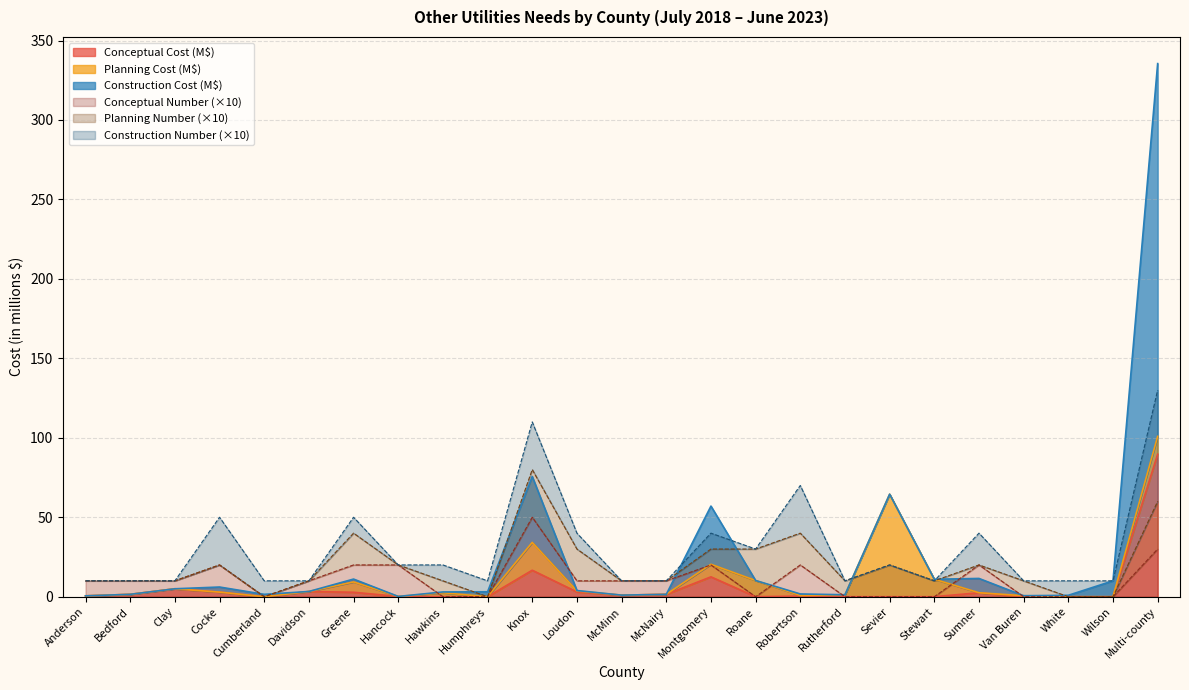

Is it true that Conceptual Cost (M$) equals 0.0 at Hawkins?

True